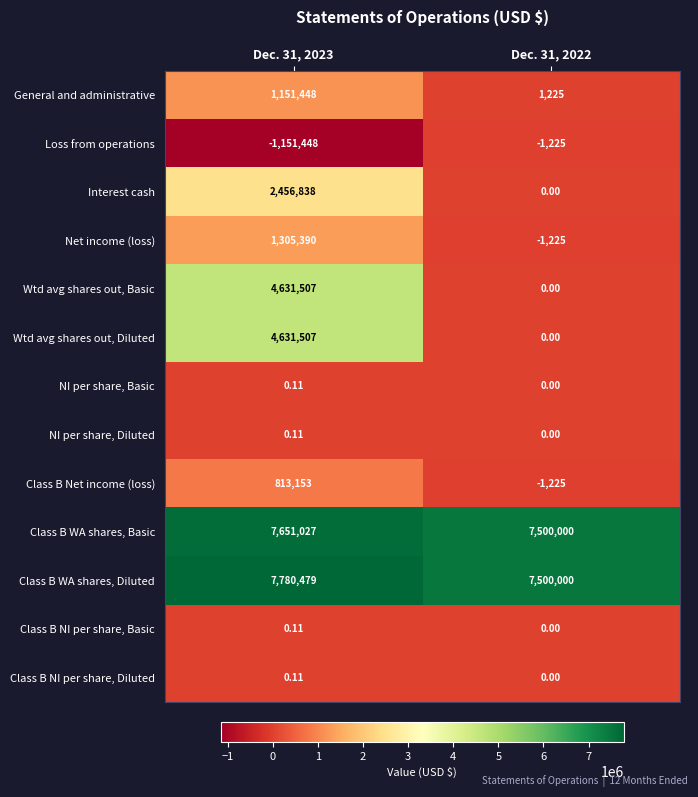

What is the minimum value shown in the chart?

-1151448.0